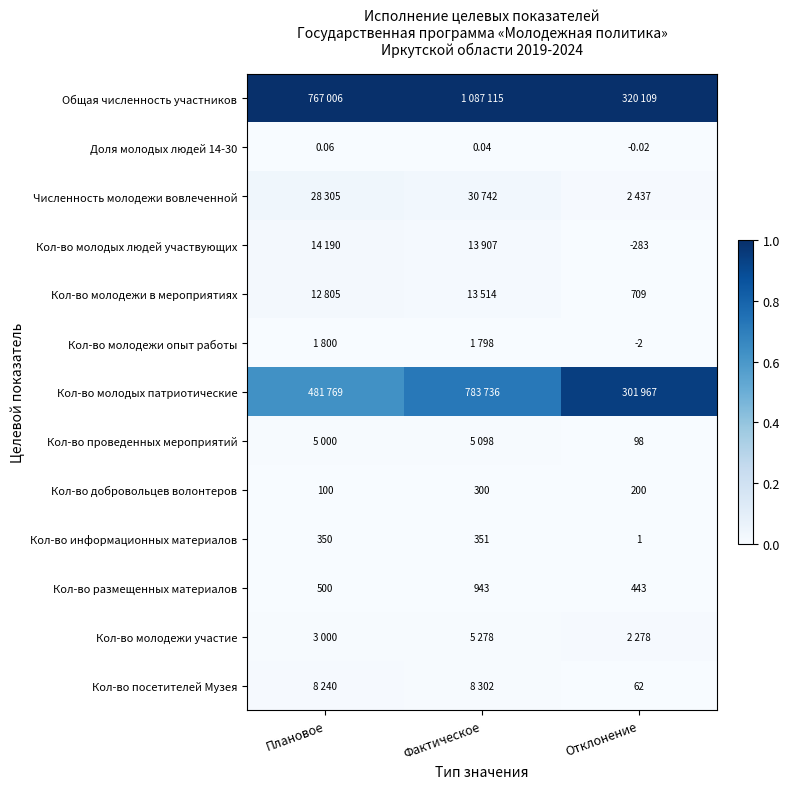

List the labels in order of Кол-во добровольцев волонтеров value, smallest first.

Плановое, Отклонение, Фактическое